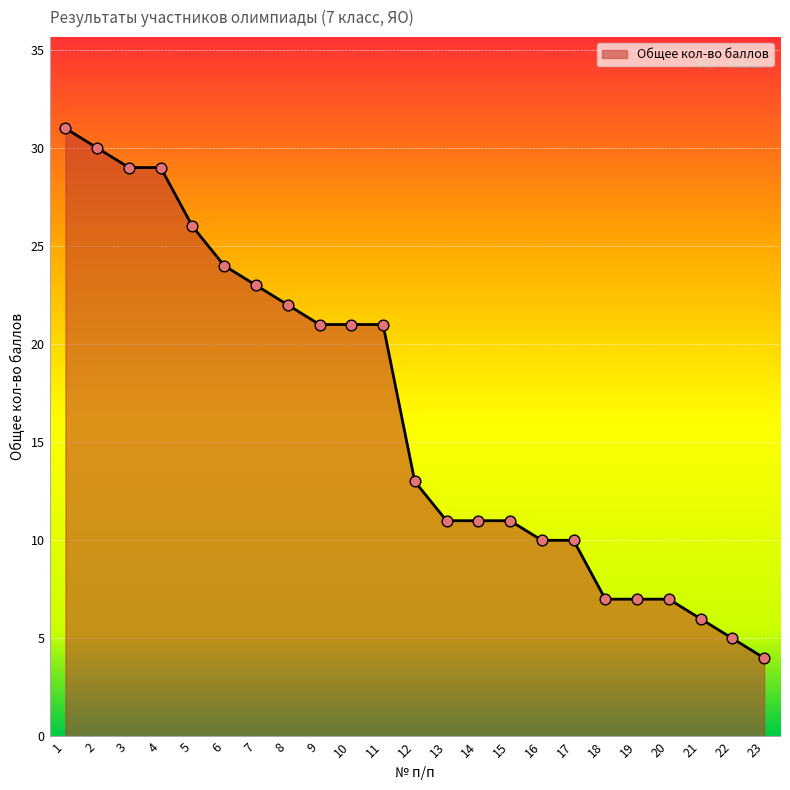

Between 10 and 8, which is larger?

8